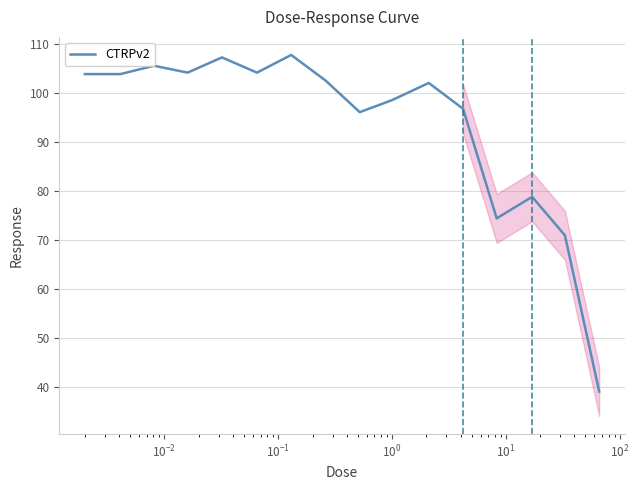

What is the maximum value shown in the chart?

107.7